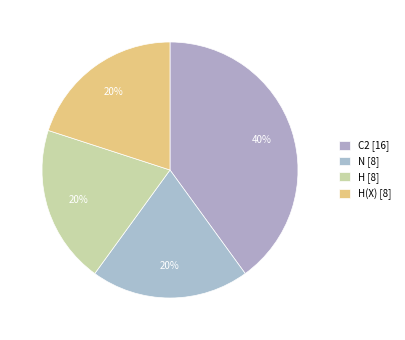

Which category has the smallest portion of the pie?

H(X)